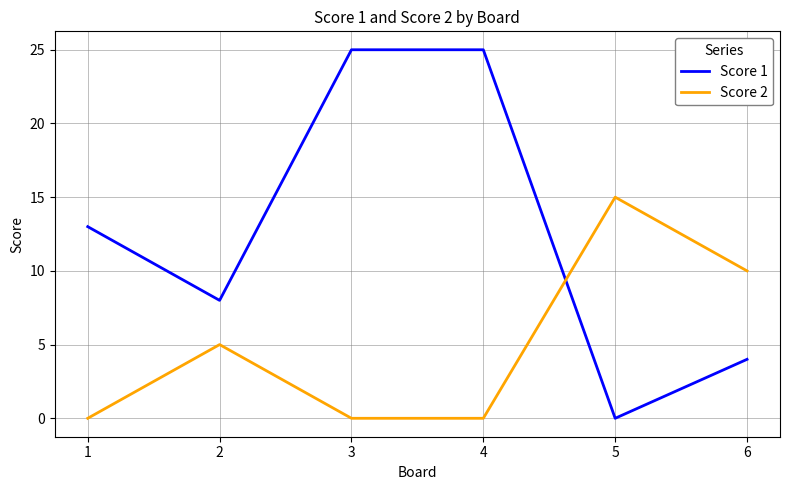

Reading left to right, transcribe all the data shown in this chart.

Score 1: 1=13	2=8	3=25	4=25	5=0	6=4
Score 2: 1=0	2=5	3=0	4=0	5=15	6=10